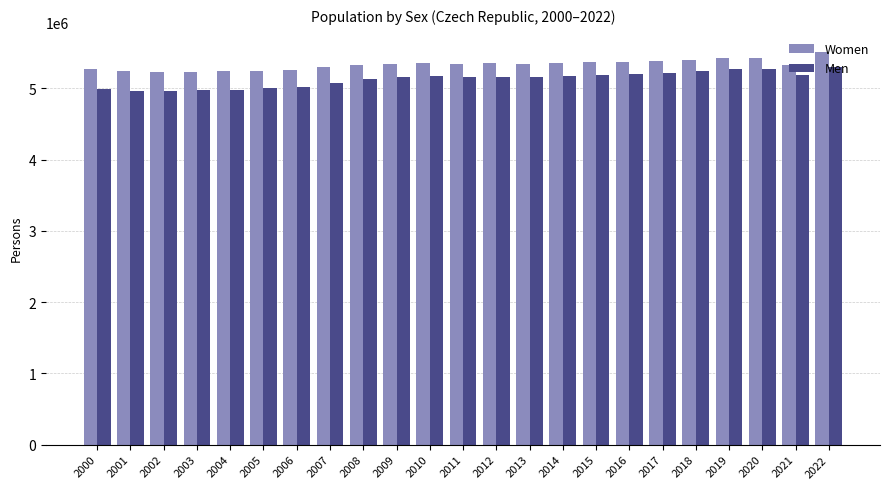

What is the difference between the Women values at 2014 and 2001?

122898